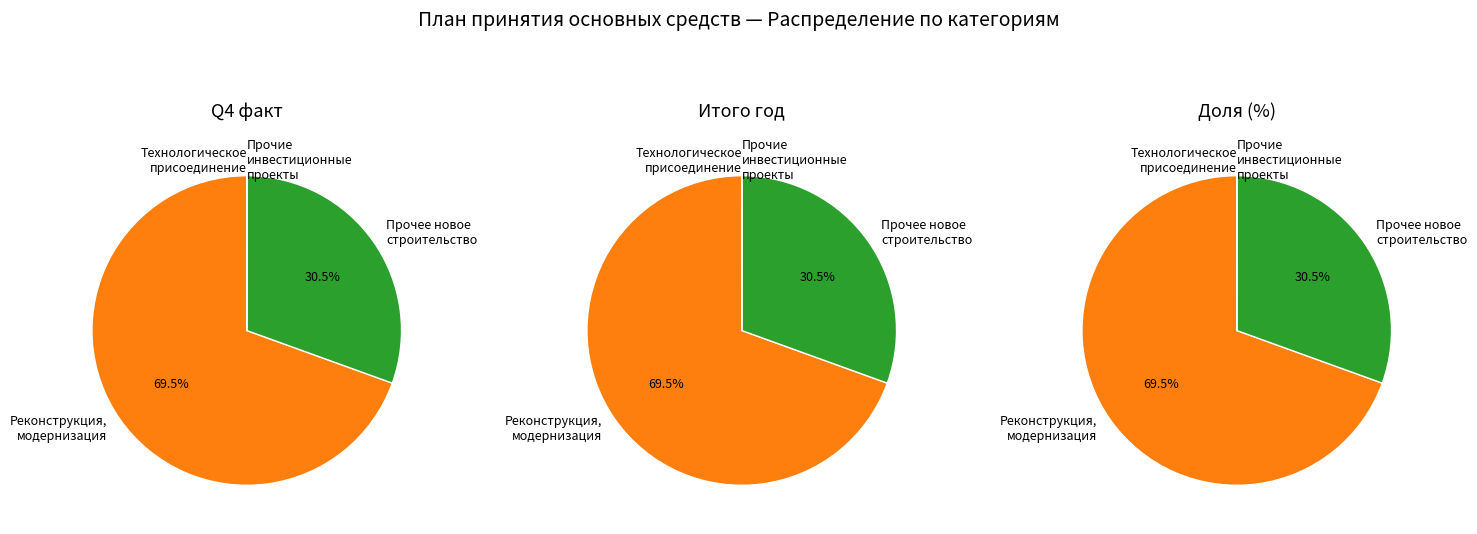

Rank the categories by value from lowest to highest.

Технологическое присоединение, Прочие инвестиционные проекты, Прочее новое строительство, Реконструкция, модернизация